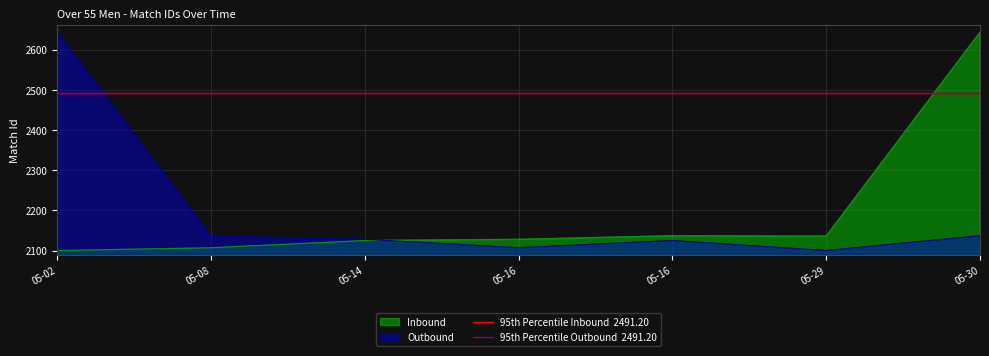

Between which two adjacent categories do Inbound and Outbound first intersect?

05-14 and 05-16